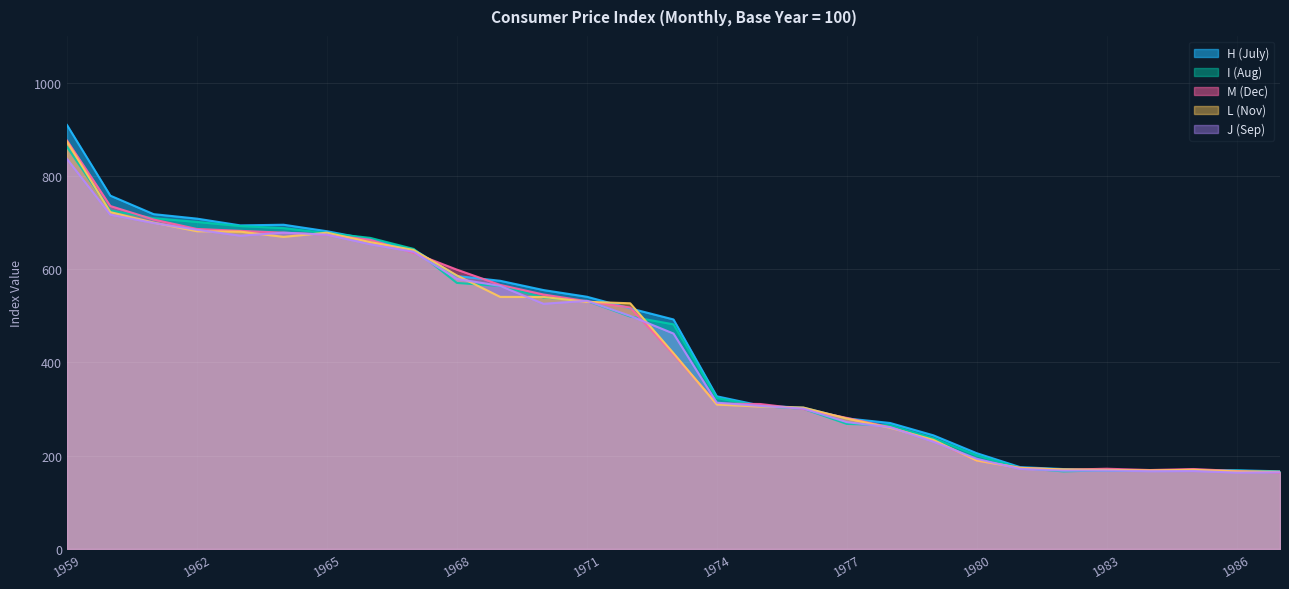

What are all the series names shown in the legend?

H (July), I (Aug), M (Dec), L (Nov), J (Sep)